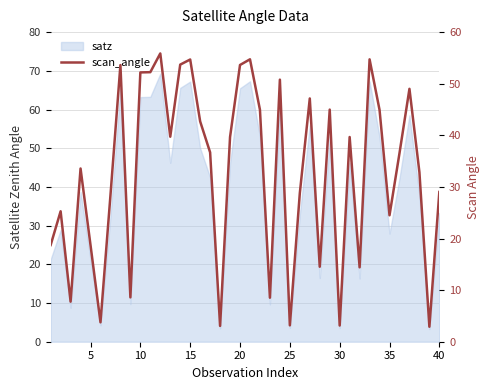

How many values are below 36?

19